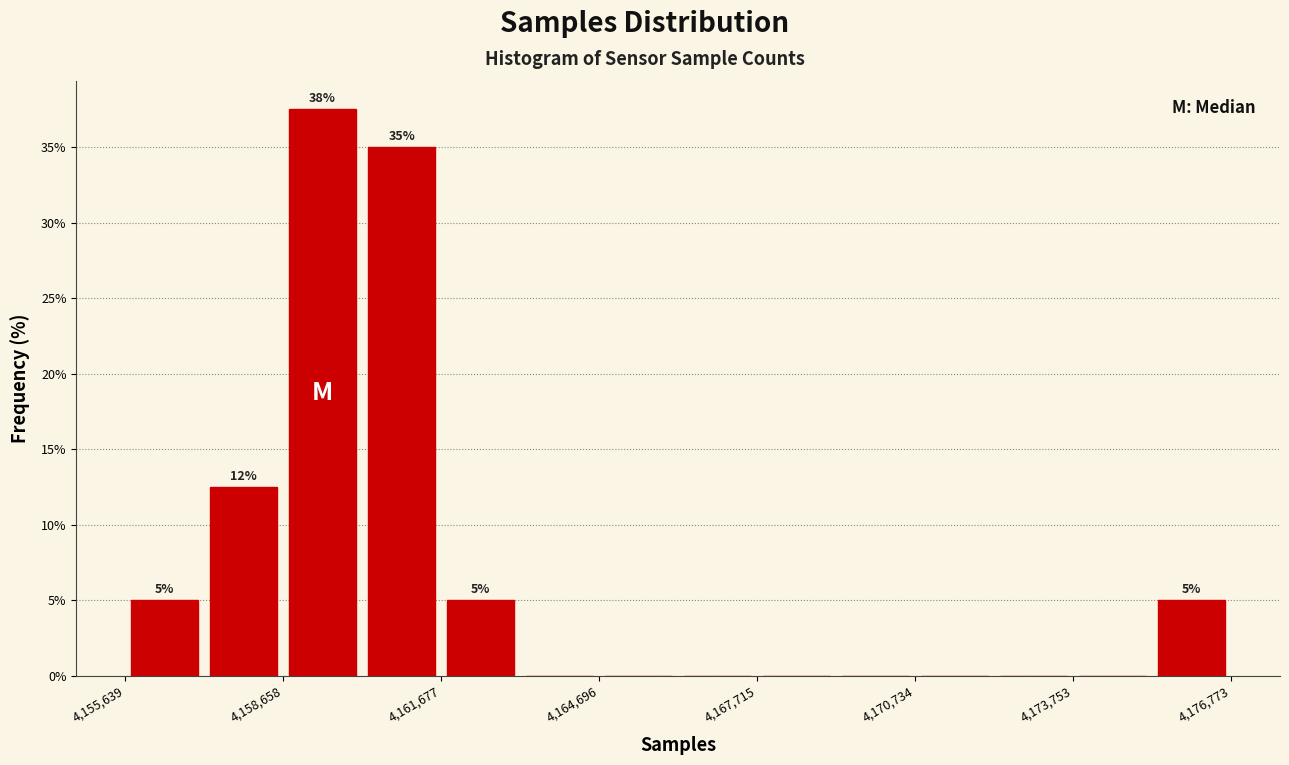

Read against the x-axis, roughly where is the centre of the tallest bar?

4159500